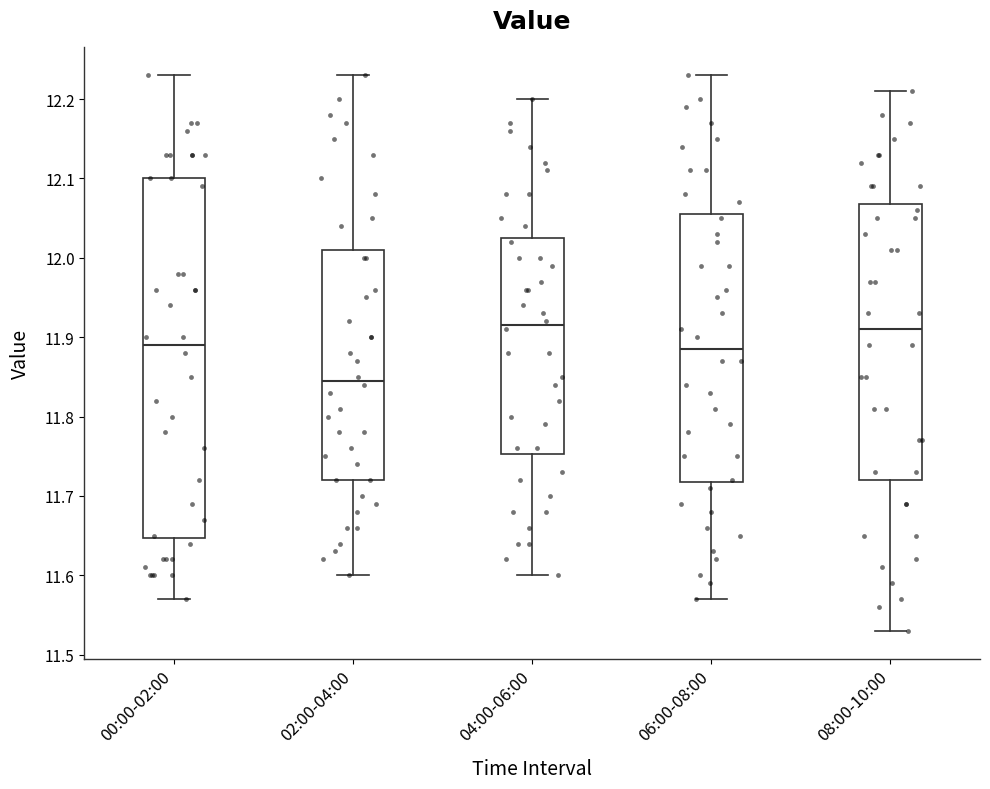

Where is the lower edge of the box for 06:00-08:00 on the y-axis? The values are not printed on the chart, so give them approximately, as read against the axis.

11.72